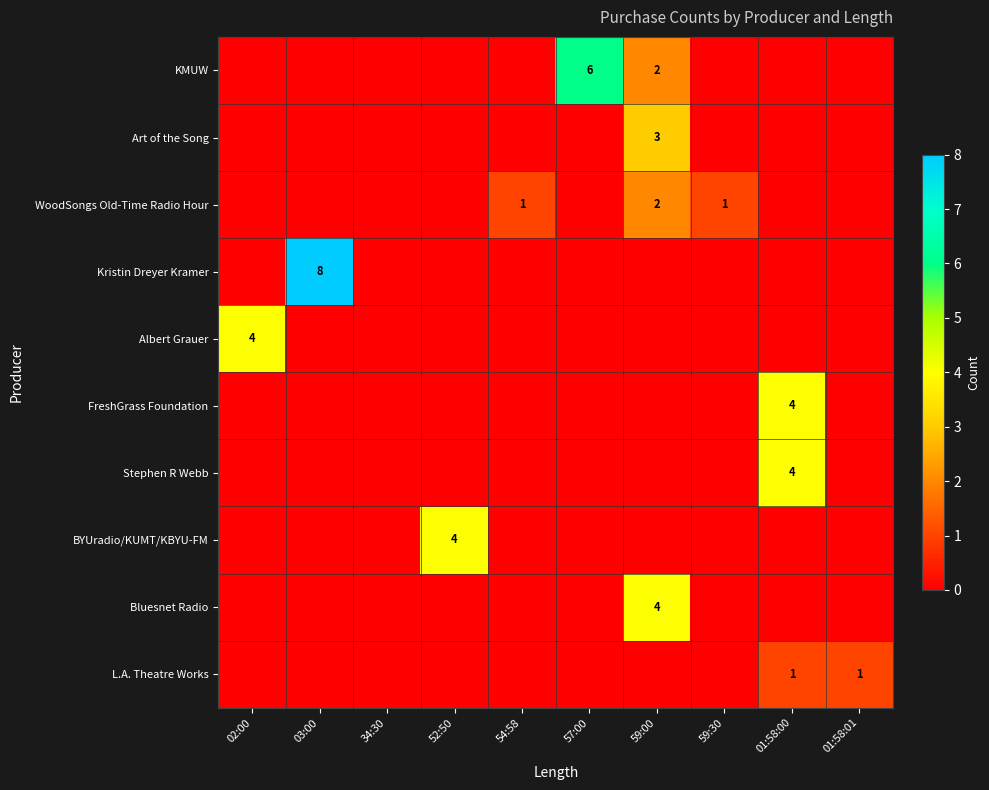

The BYUradio/KUMT/KBYU-FM series shows 4 at 52:50. True or false?

True